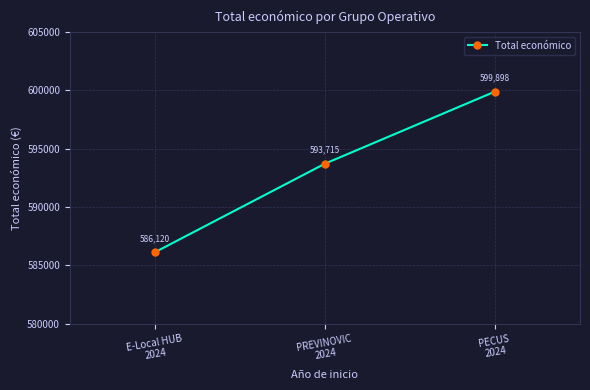

What is the label of the 1st point from the right?

PECUS
2024